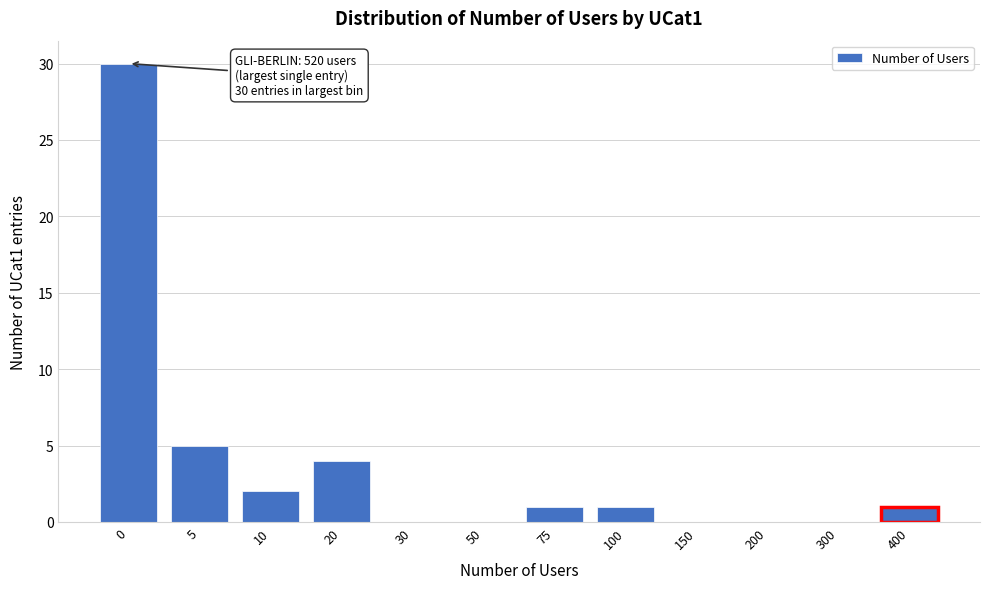

Reading right to left, what are all the values shown in this chart?

400=1	300=0	200=0	150=0	100=1	75=1	50=0	30=0	20=4	10=2	5=5	0=30